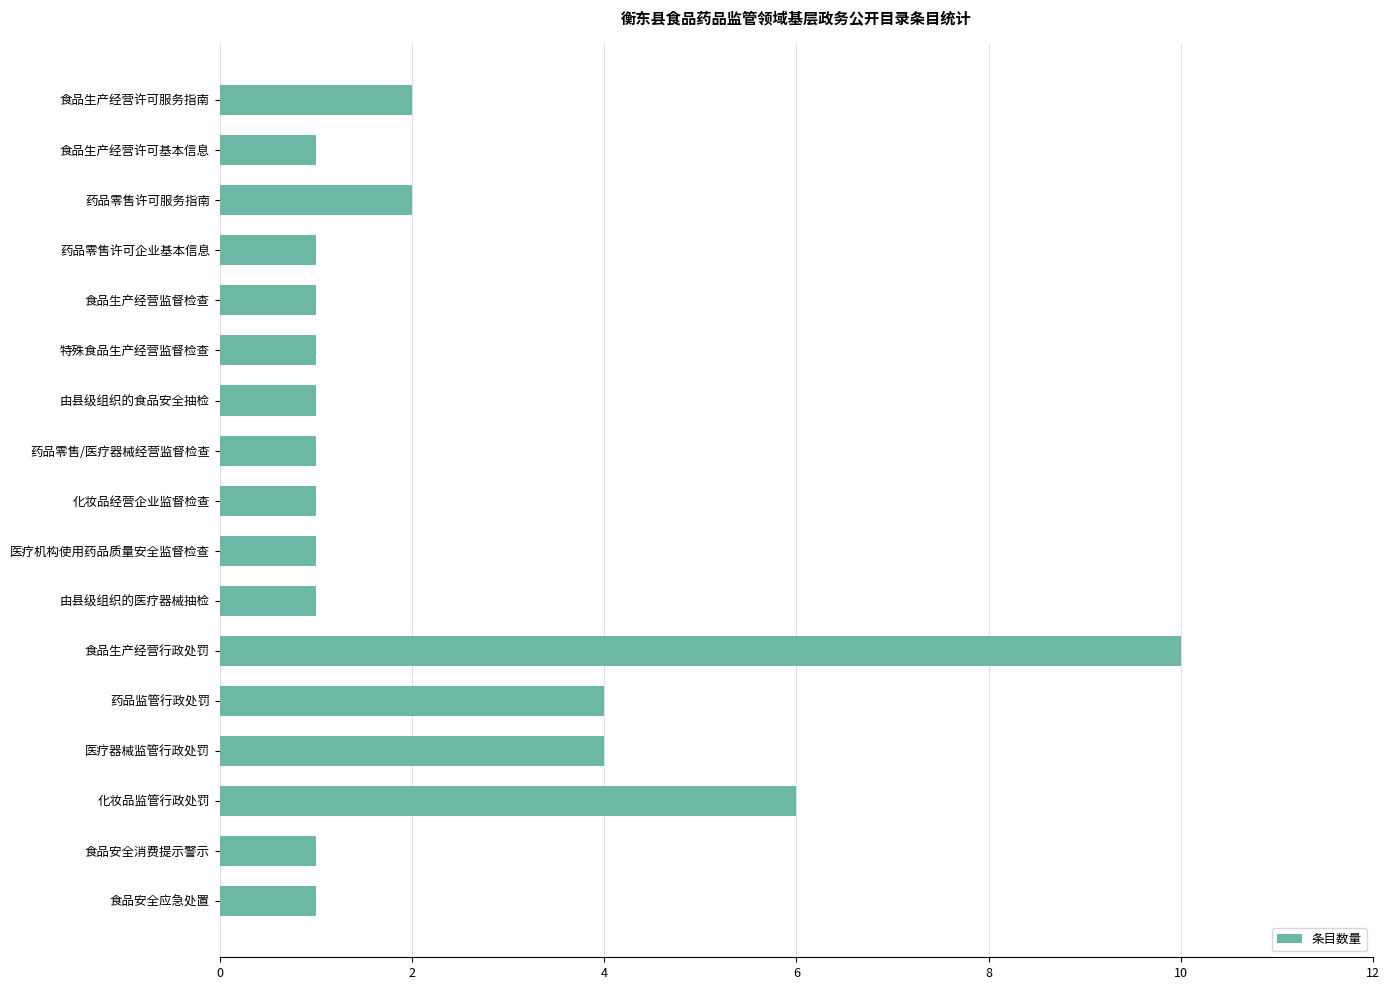

True or false: the data shows 2 at 药品零售许可服务指南.

True